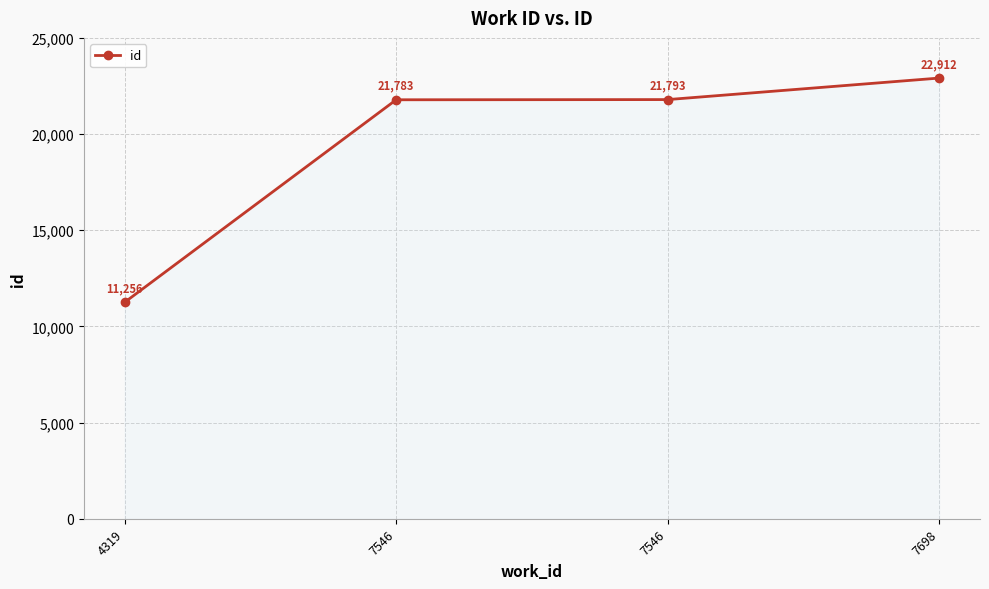

What is the difference between the maximum and minimum values?

11656